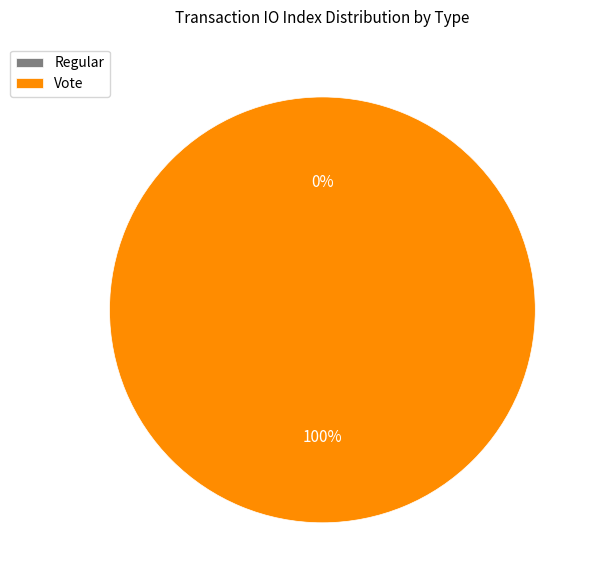

What percentage do Vote and Regular together represent?

100.0%